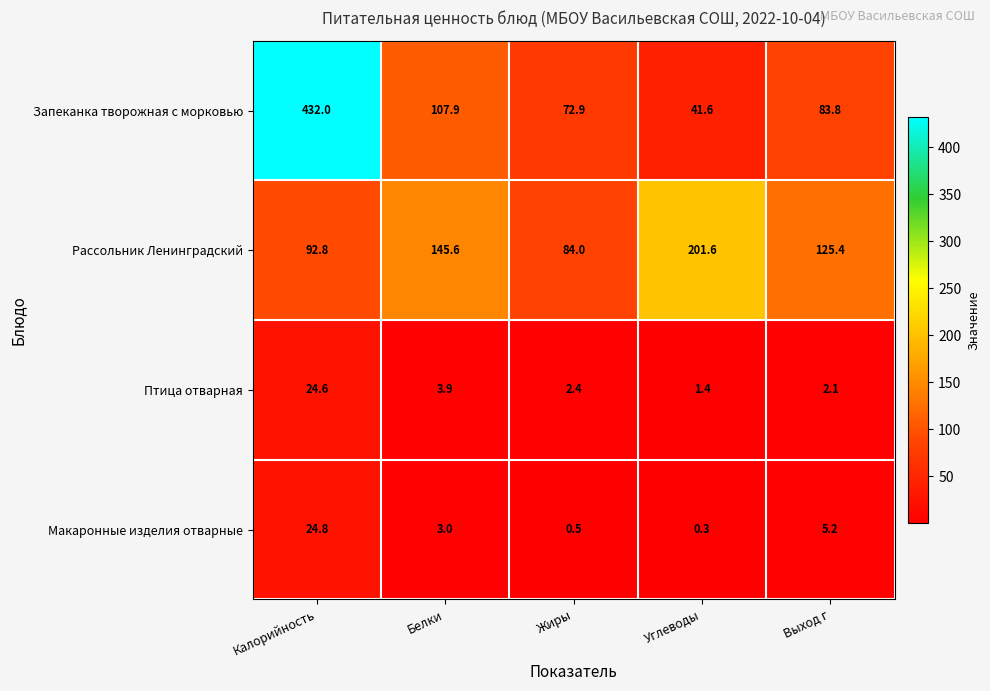

Reading right to left, what are all the values shown in this chart?

Запеканка творожная с морковью: Выход г=83.8	Углеводы=41.6	Жиры=72.9	Белки=107.9	Калорийность=432.0
Рассольник Ленинградский: Выход г=125.4	Углеводы=201.6	Жиры=84.0	Белки=145.6	Калорийность=92.8
Птица отварная: Выход г=2.1	Углеводы=1.4	Жиры=2.4	Белки=3.9	Калорийность=24.6
Макаронные изделия отварные: Выход г=5.2	Углеводы=0.3	Жиры=0.5	Белки=3.0	Калорийность=24.8